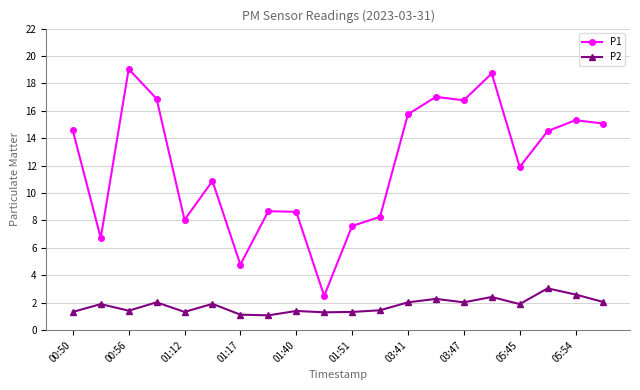

What is the value of the P2 point at the 7th from the left?

1.1